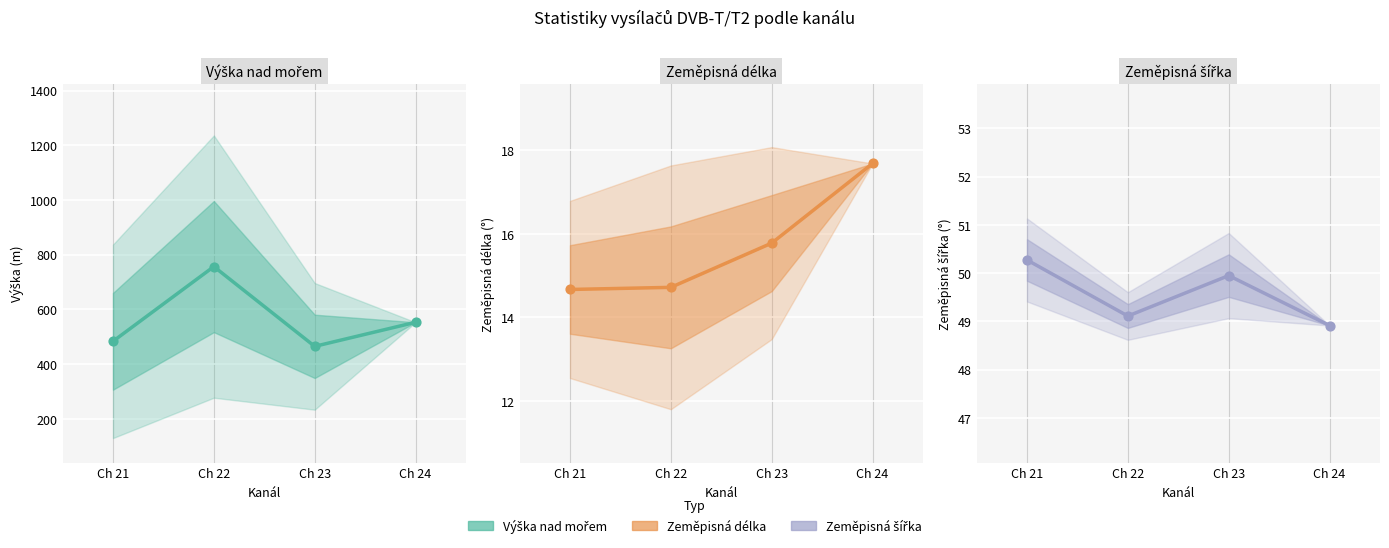

At how many categories does at least one series exceed 662?

1